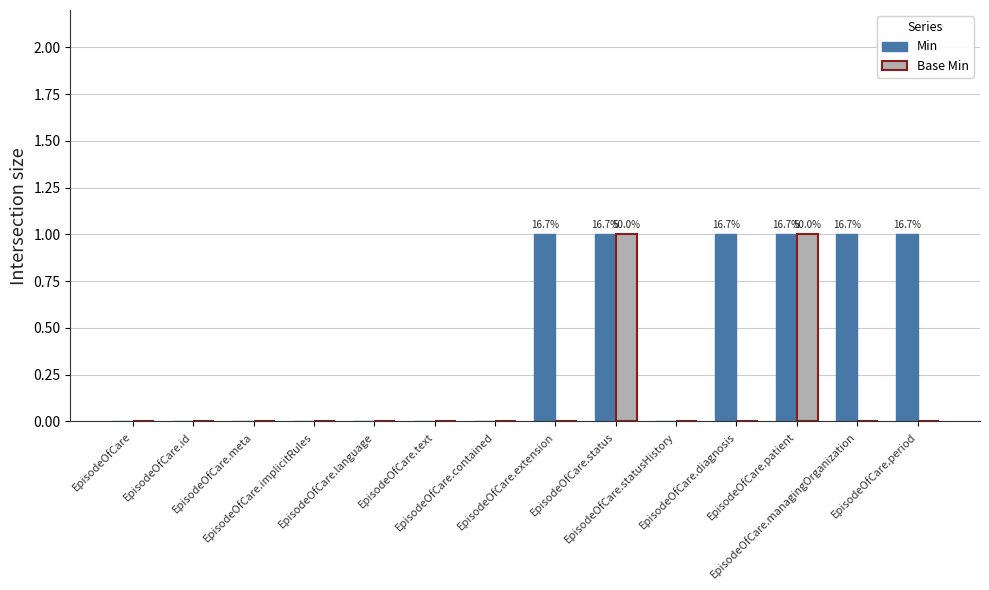

Which series has the largest total across all categories?

Min